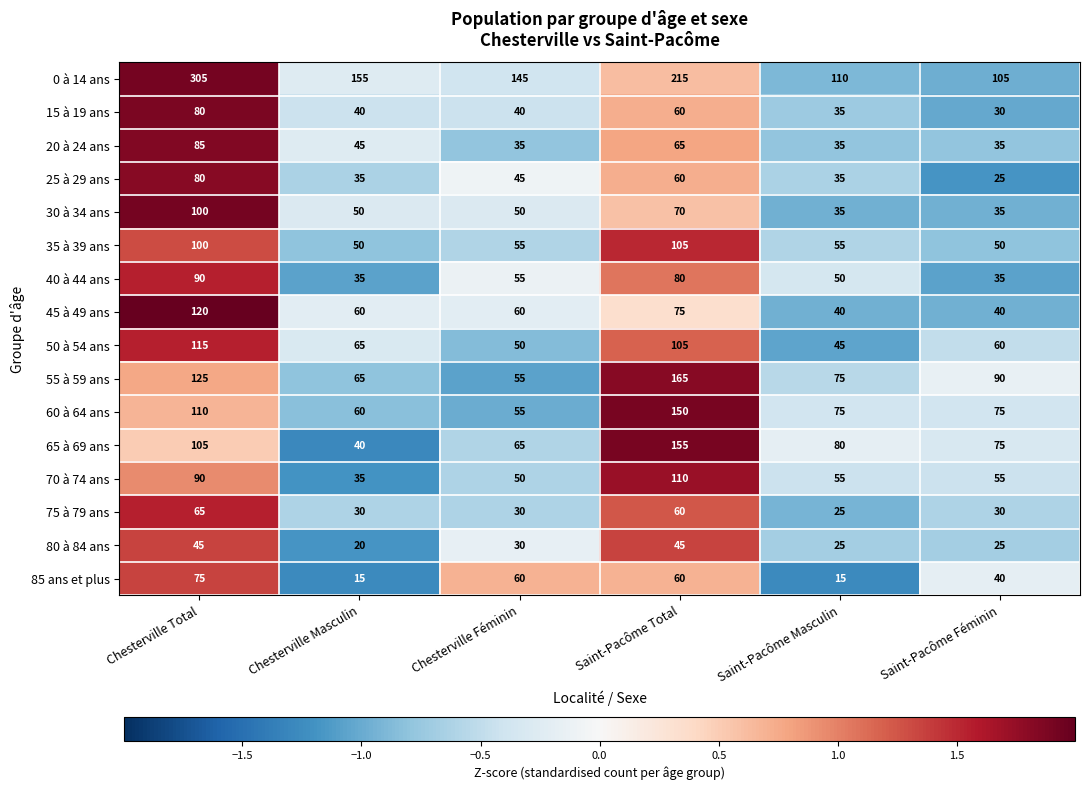

Is it true that 35 à 39 ans equals 51 at Saint-Pacôme Total?

False